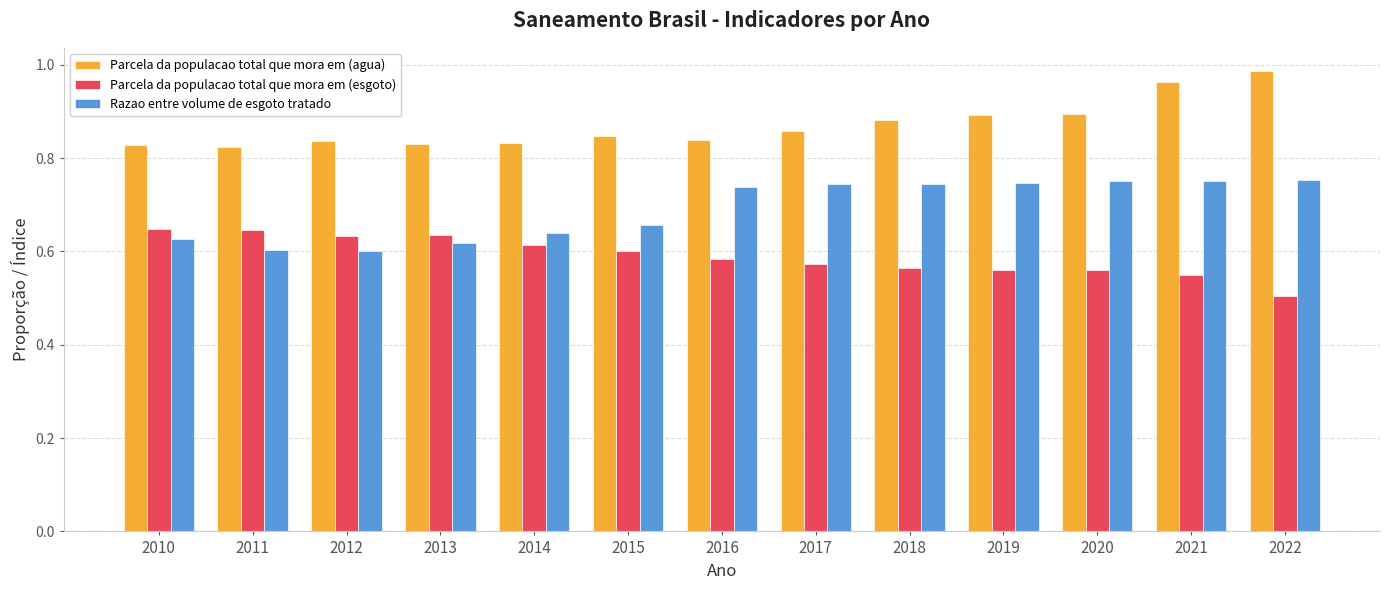

Rank the series by their maximum value, from highest to lowest.

Parcela da populacao total que mora em (agua), Razao entre volume de esgoto tratado, Parcela da populacao total que mora em (esgoto)